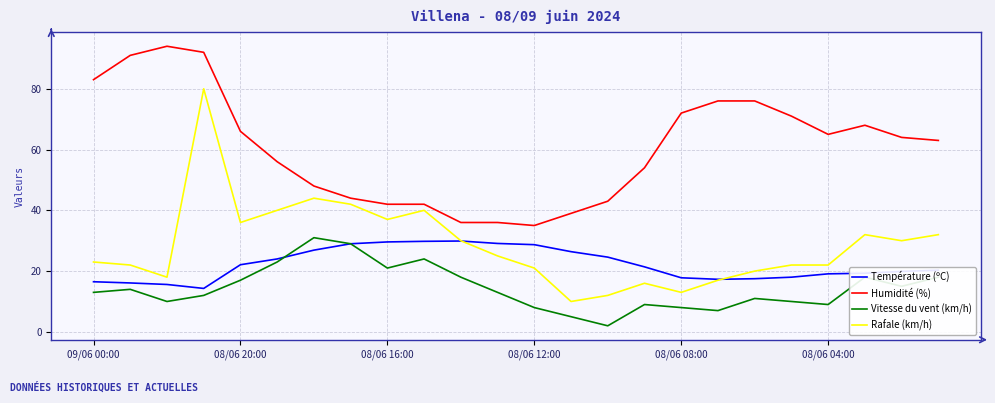

True or false: Humidité (%) and Température (ºC) intersect in this chart.

False